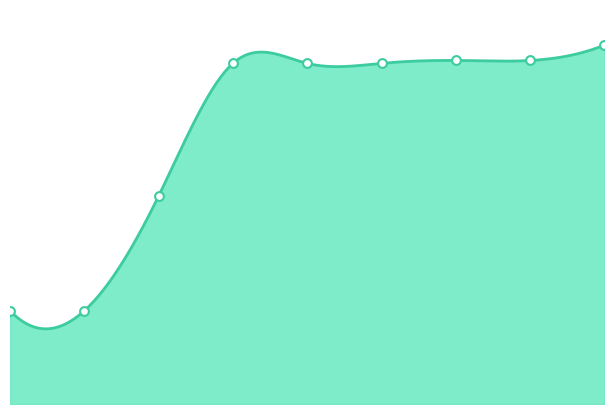

At which category is the sum across all series the highest?

2019-04-06